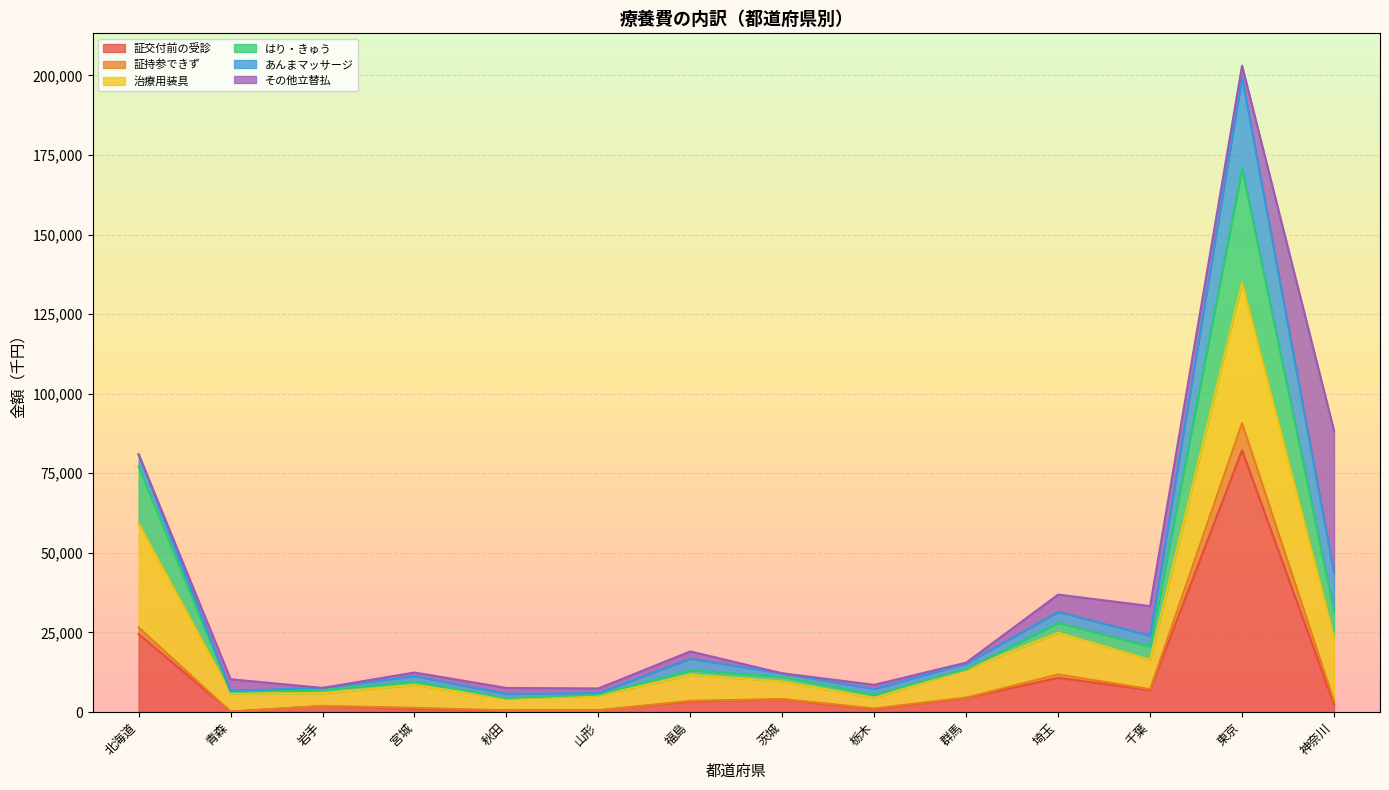

In 証交付前の受診, how many points are higher than both neighbors (excluding endpoints)?

4